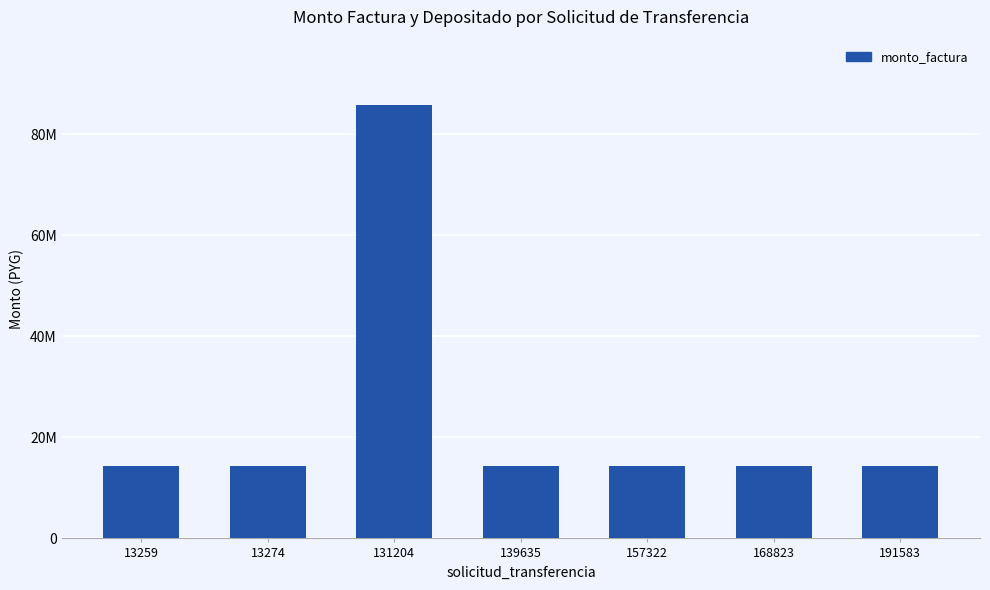

Reading left to right, extract all data points from this chart.

14300000	14300000	85800000	14300000	14300000	14300000	14300000